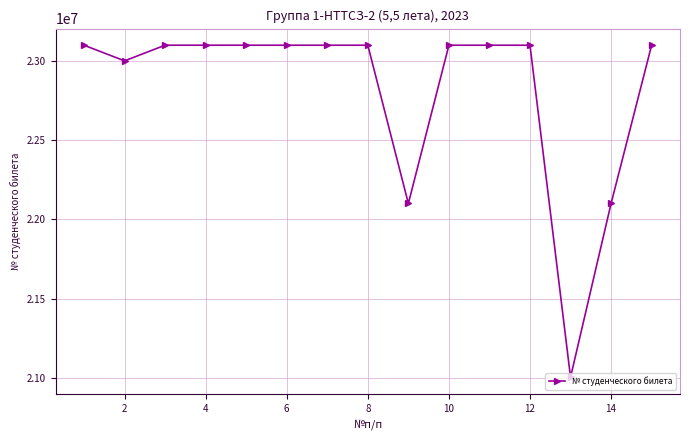

What is the average value?

22820398